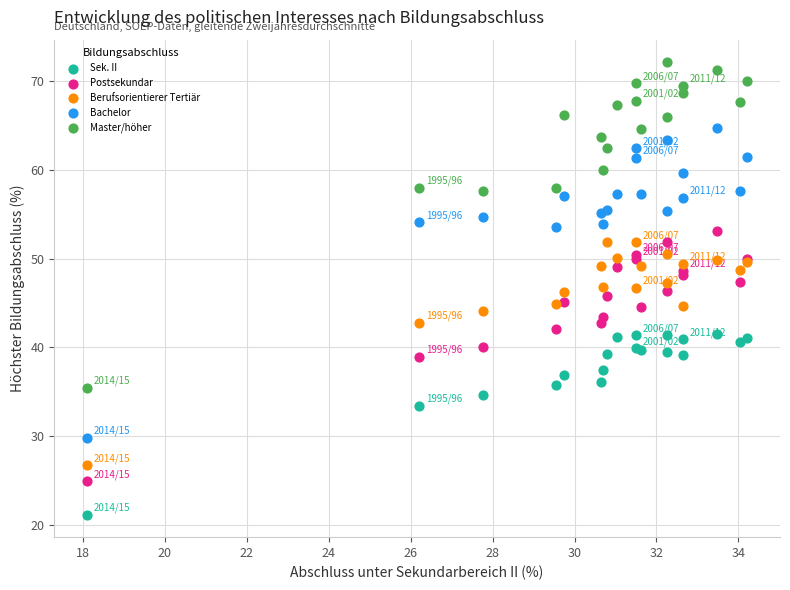

Which series contains the highest Y value?

Master/höher